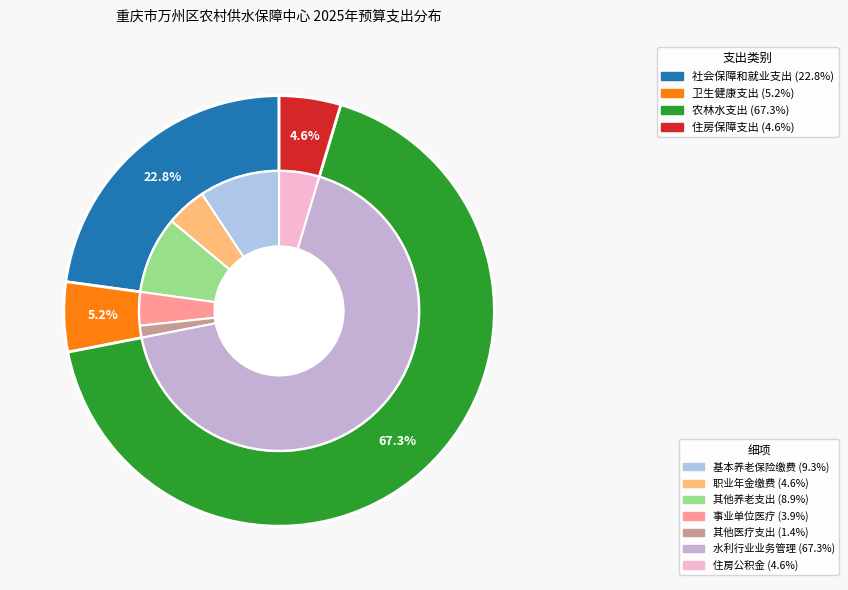

How many slices are in this pie chart?

4